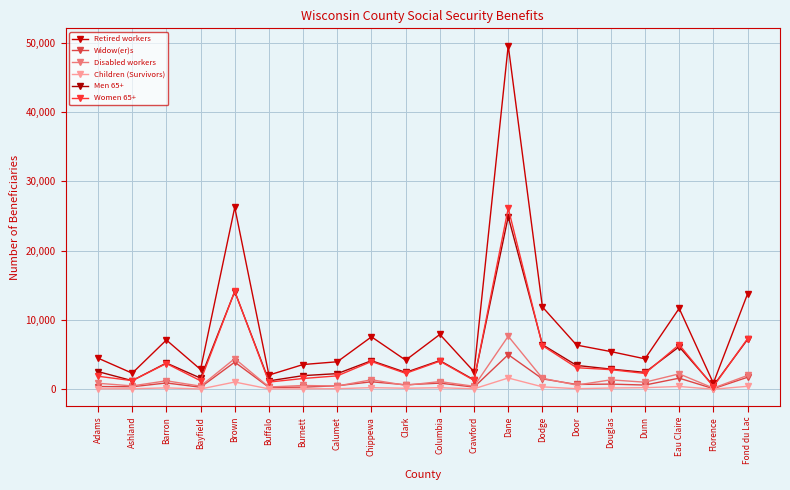

Where does the Children (Survivors) series first go above 195?

Barron